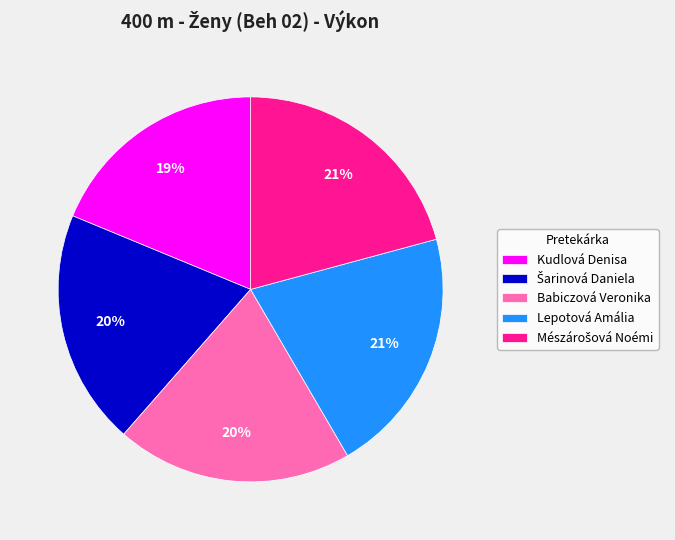

Is there any slice that represents more than half of the pie?

No